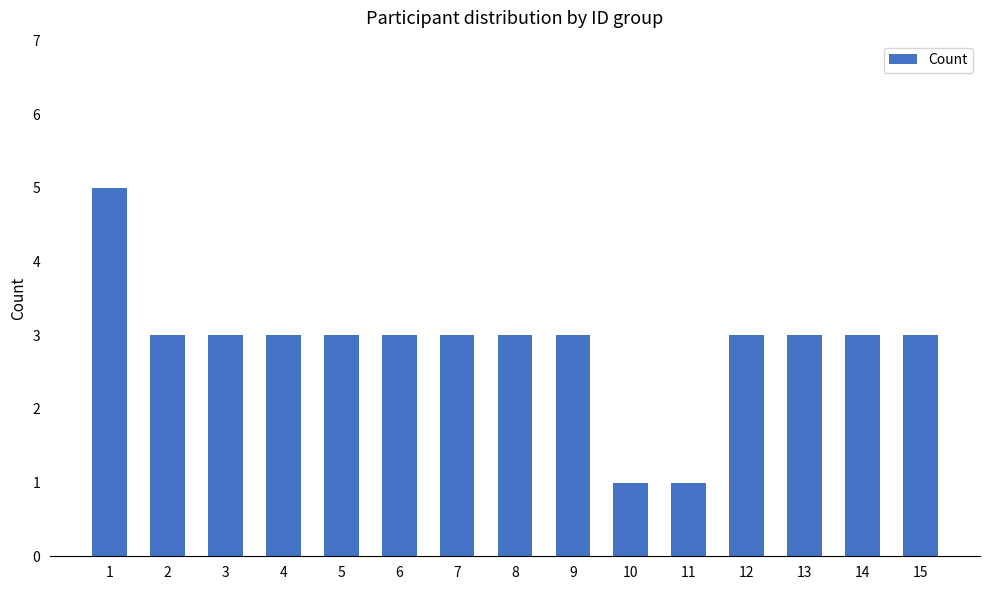

What is the minimum value shown in the chart?

1